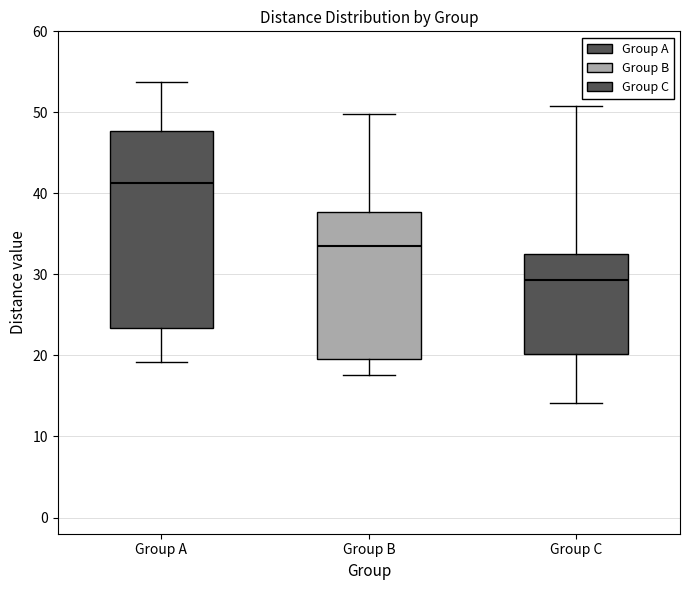

Which box's median line is the highest?

Group A